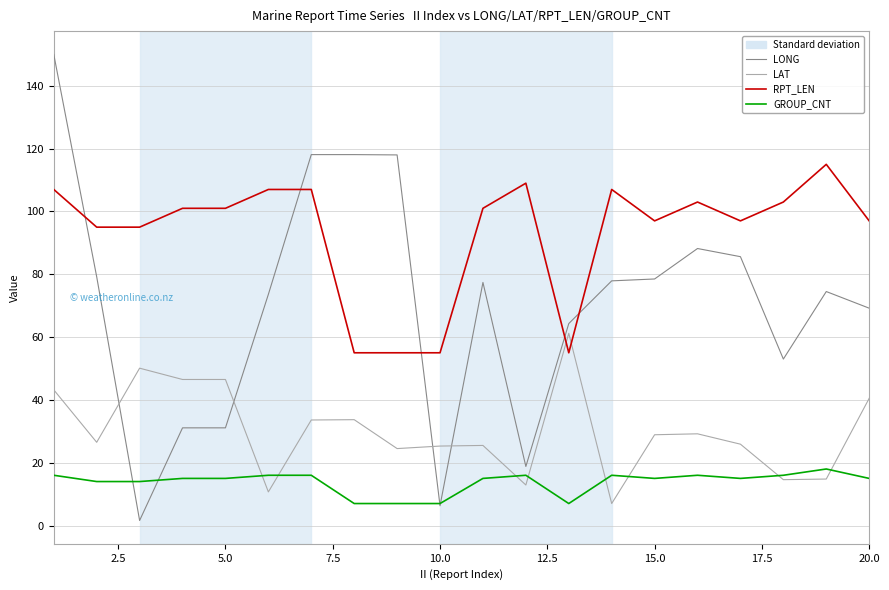

How many values in the LAT series are below 28?

10